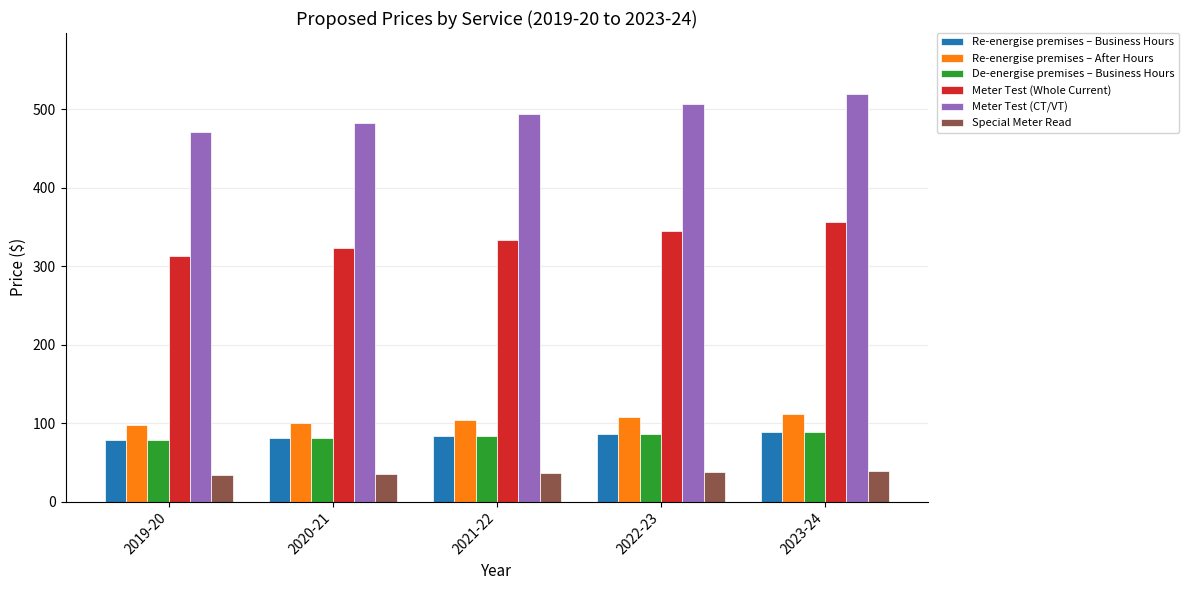

How many data points in Meter Test (CT/VT) are less than 494?

2